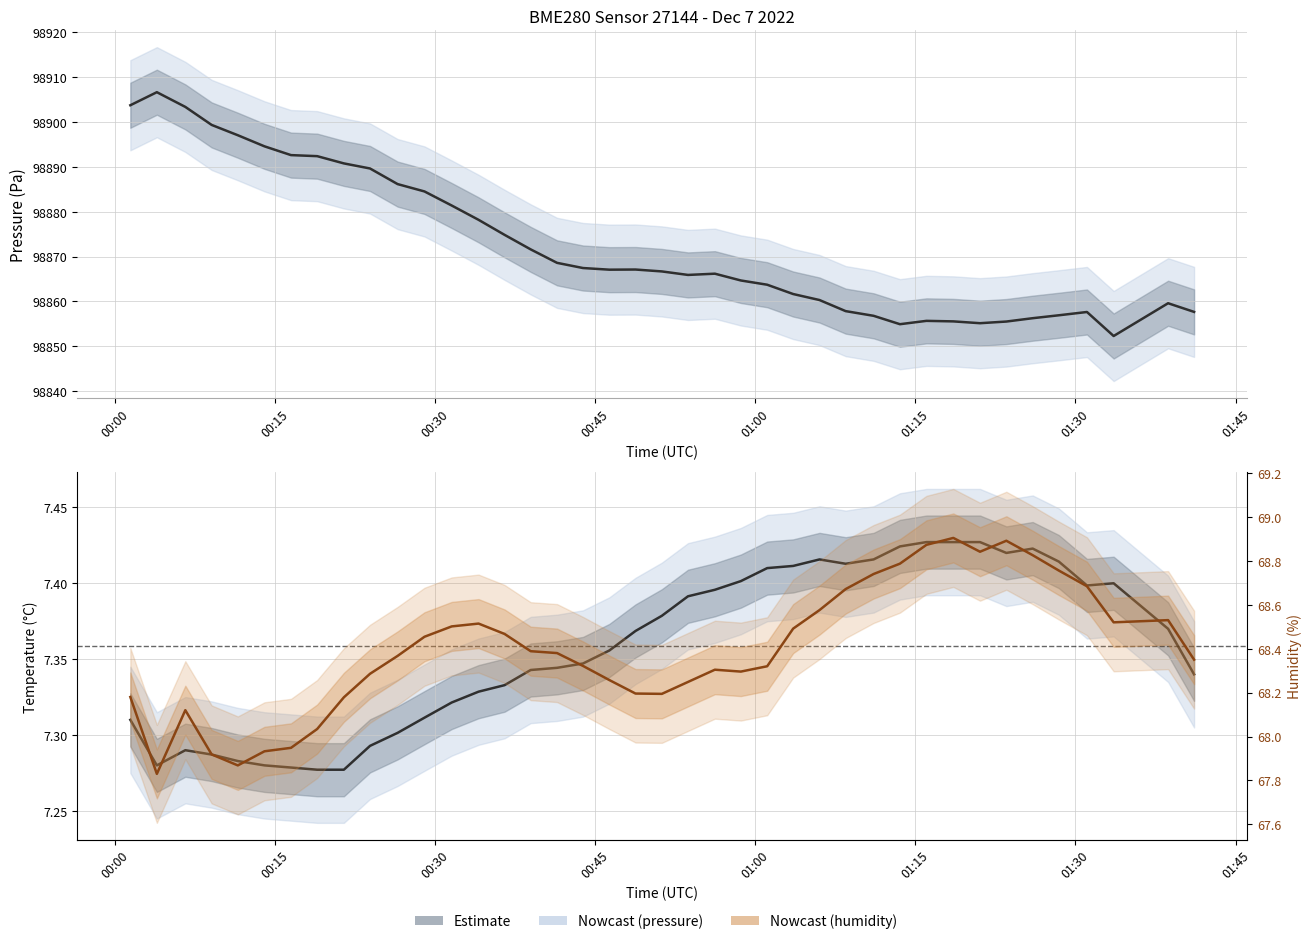

True or false: humidity and pressure intersect in this chart.

False